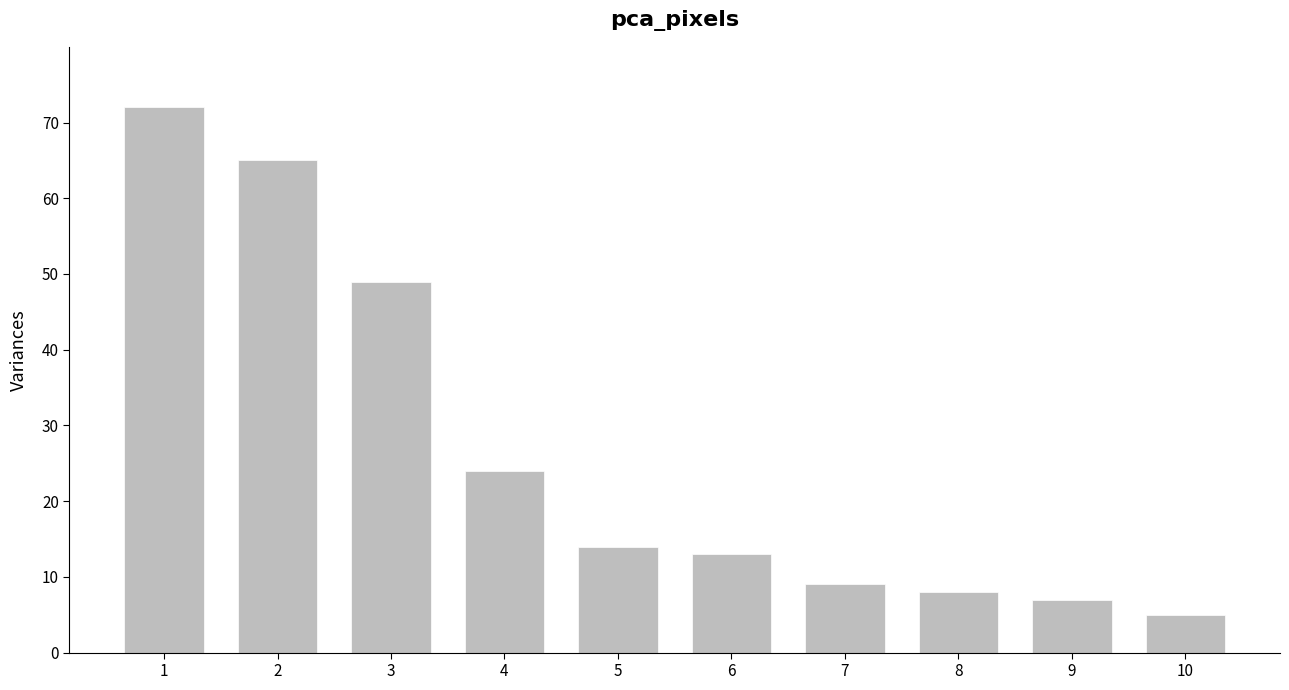

Reading left to right, transcribe all the data shown in this chart.

72	65	49	24	14	13	9	8	7	5